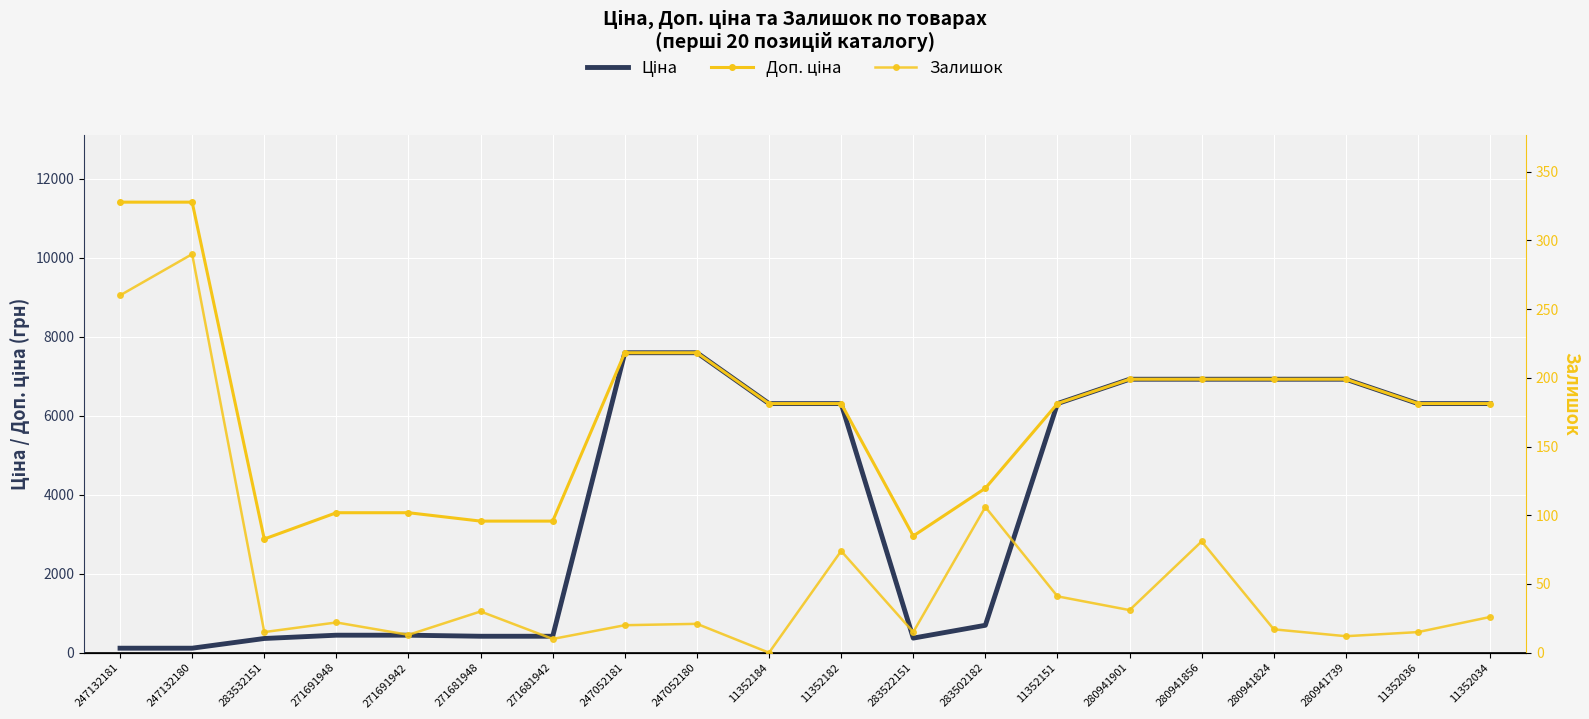

Count the number of categories in the chart.

20